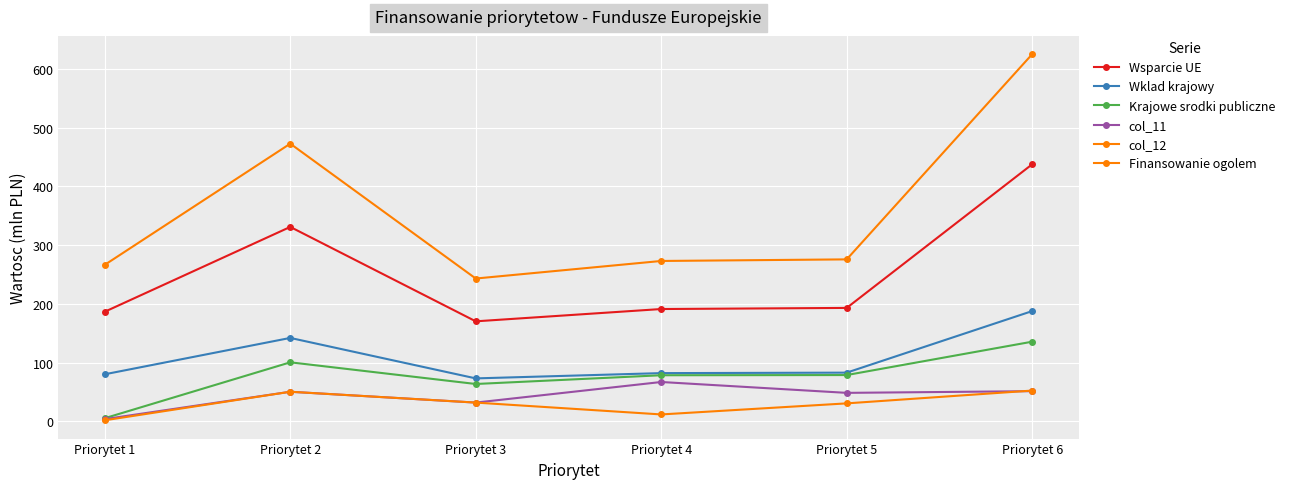

Which category has the highest value across all series?

Priorytet 6